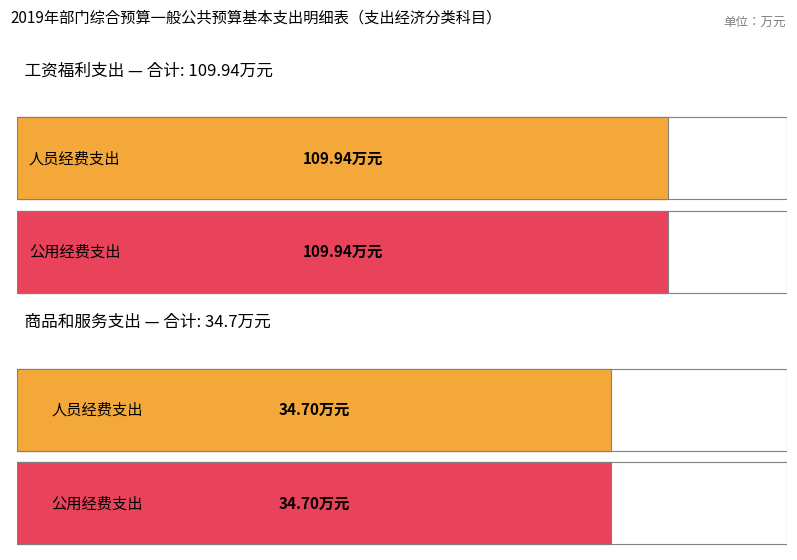

What is the value of the 人员经费支出 bar at the 1st from the left?

109.9